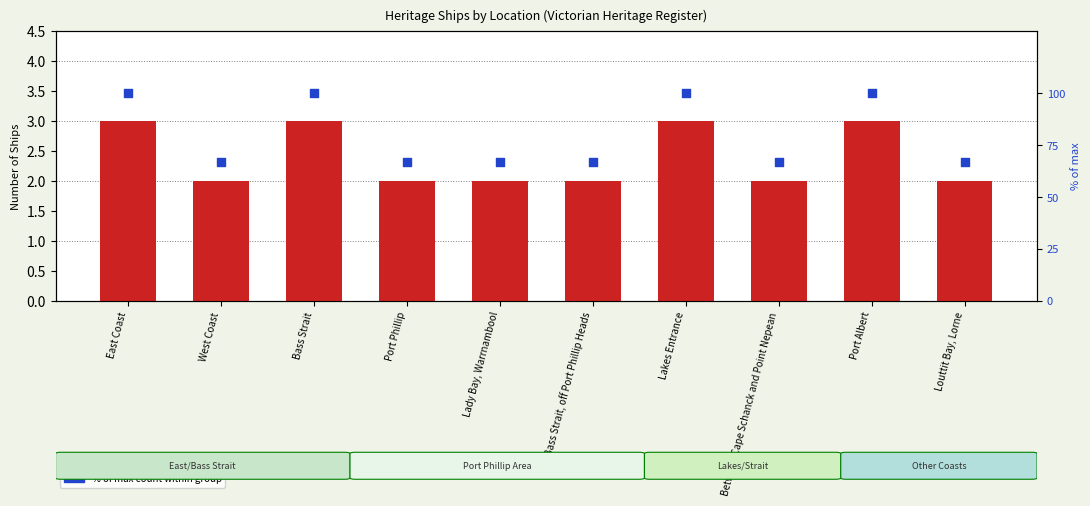

Which series reaches the minimum Y coordinate?

Ship Count